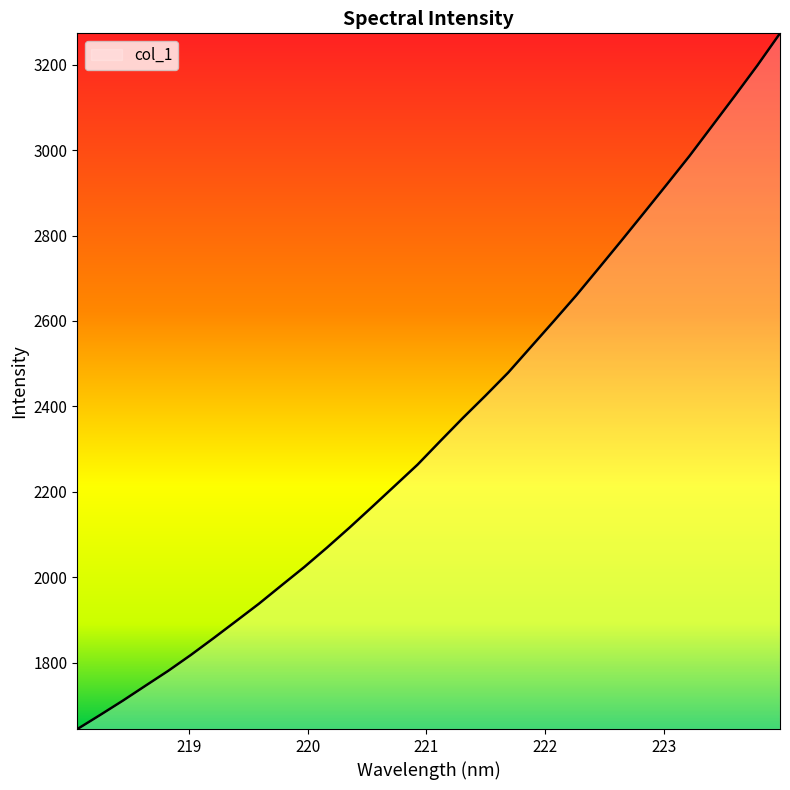

What is the difference between the maximum and minimum values?

1628.7